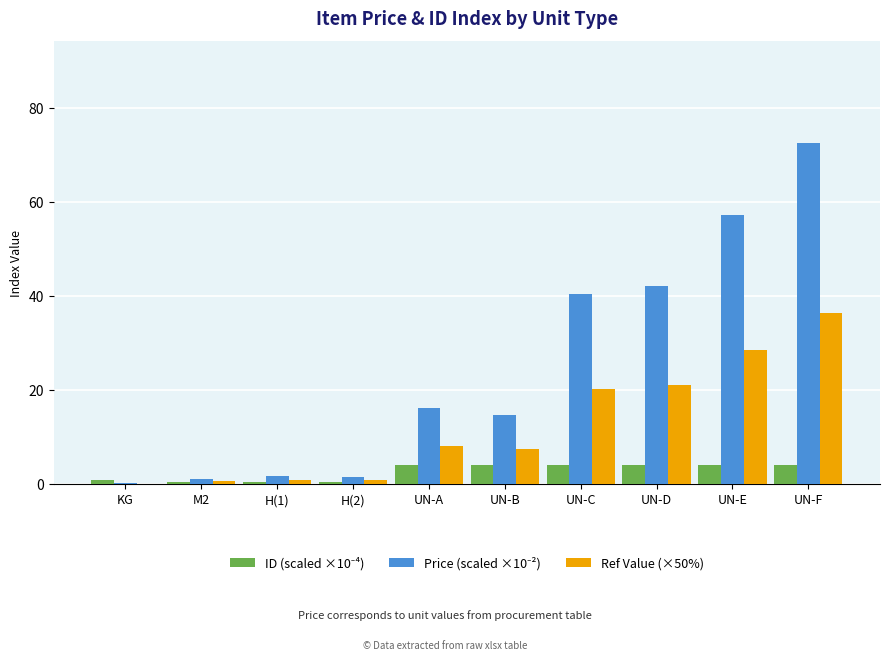

At which label is Ref Value (×50%) closest to 18?

UN-C